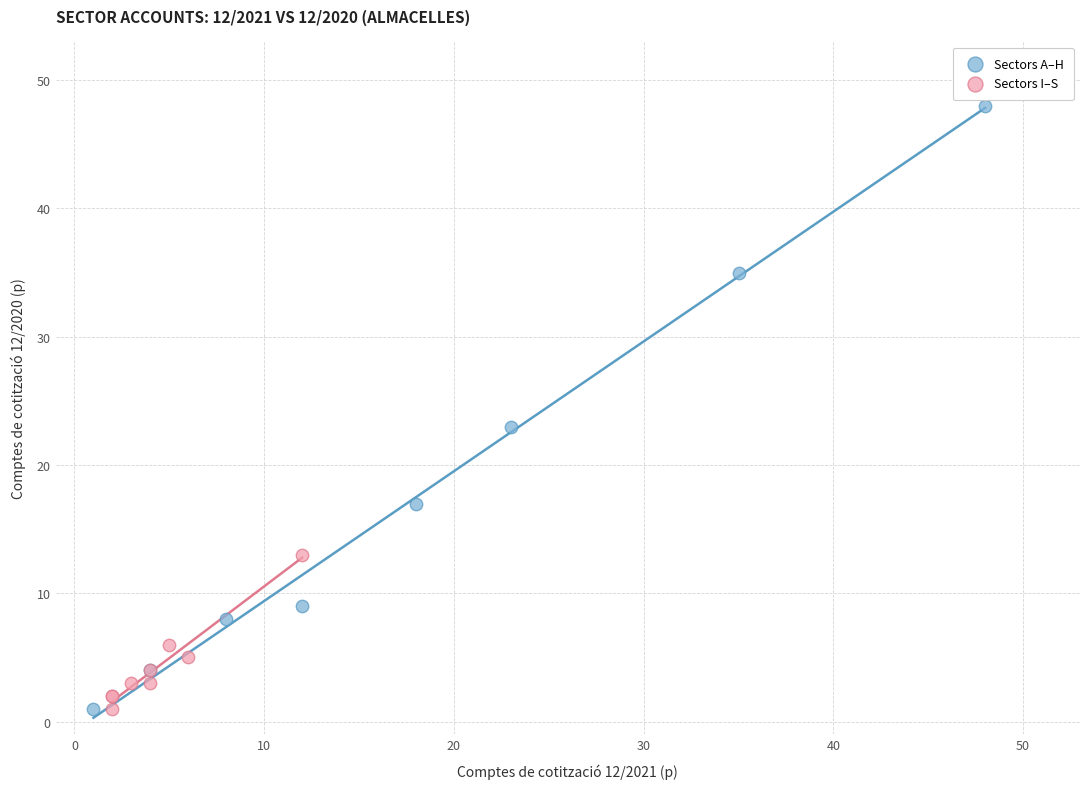

Which series has the widest spread of Y values?

Sectors A–H